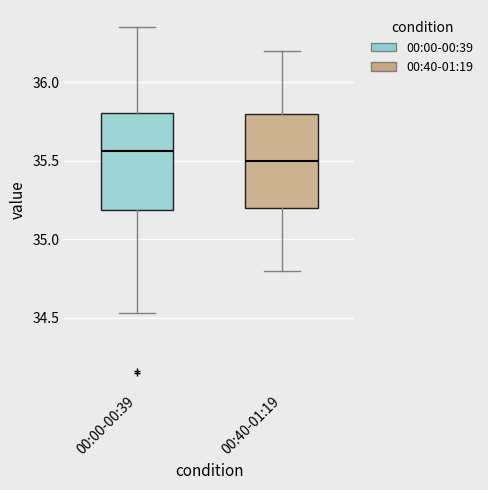

Reading left to right, transcribe this box plot: for each box, give where its median line is, the range the box spans, and where its two whiskers end, as read against the y-axis. The values are not printed on the chart, so give them approximately, as read against the axis.

00:00-00:39: median 35.55, box 35.20 to 35.80, whiskers 34.55 to 36.35
00:40-01:19: median 35.50, box 35.20 to 35.80, whiskers 34.80 to 36.20